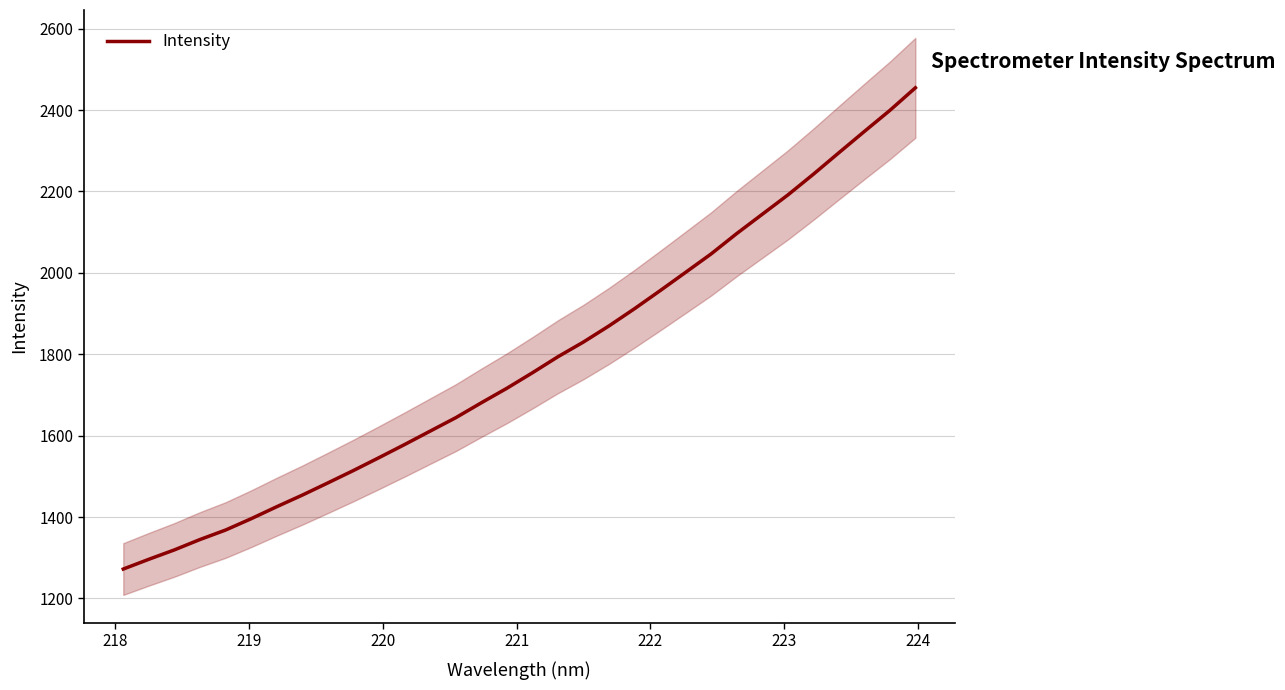

Reading left to right, transcribe all the data shown in this chart.

1272.1	1296.1	1319.2	1344.7	1368.0	1395.8	1425.3	1453.8	1483.8	1514.3	1545.9	1578.0	1611.0	1643.9	1680.6	1716.3	1754.3	1793.8	1830.0	1869.6	1911.9	1956.2	2001.3	2046.6	2096.5	2143.9	2191.2	2242.2	2295.1	2347.4	2399.2	2454.7